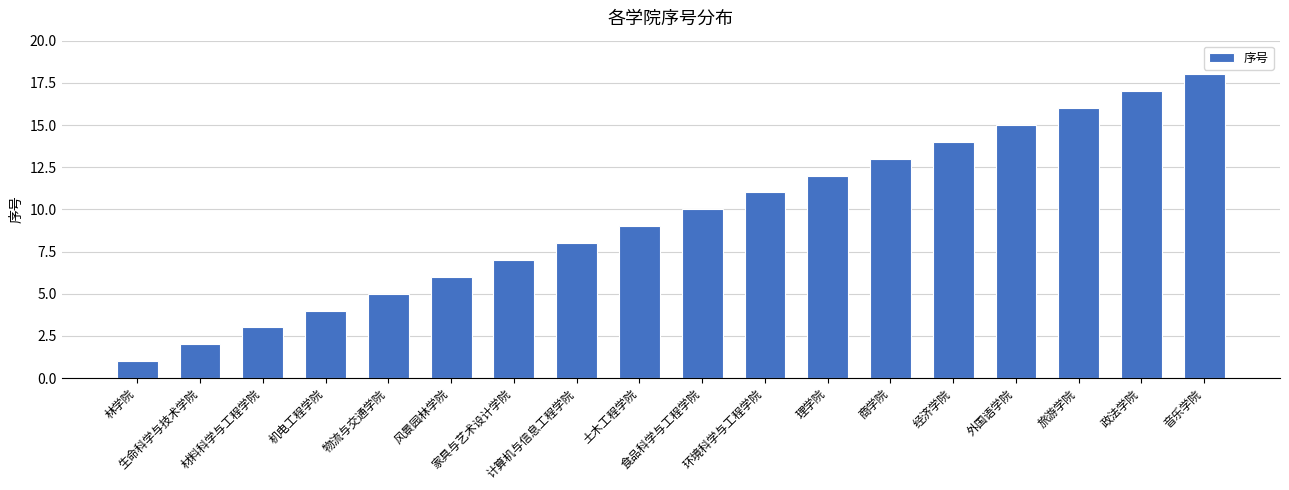

What is the greatest value displayed?

18